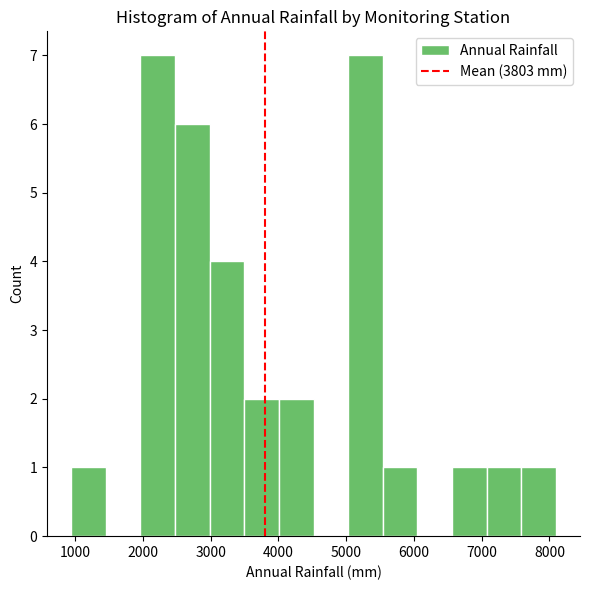

Reading left to right, list every bar in this chart as the range it spans on the x-axis followed by its height. Neither the bar edges nor the heights are printed on the chart, so give them approximately, as read against the axes.

900 to 1500: 1
1500 to 2000: 0
2000 to 2500: 7
2500 to 3000: 6
3000 to 3500: 4
3500 to 4000: 2
4000 to 4500: 2
4500 to 5000: 0
5000 to 5500: 7
5500 to 6100: 1
6100 to 6600: 0
6600 to 7100: 1
7100 to 7600: 1
7600 to 8100: 1